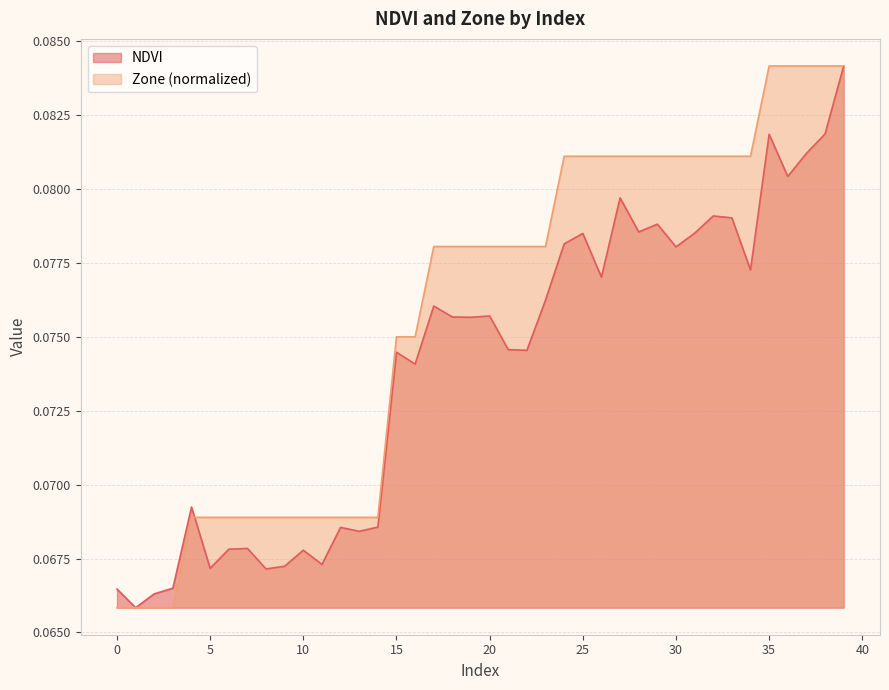

At 10, list the series in order from largest to smallest.

Zone (normalized), NDVI